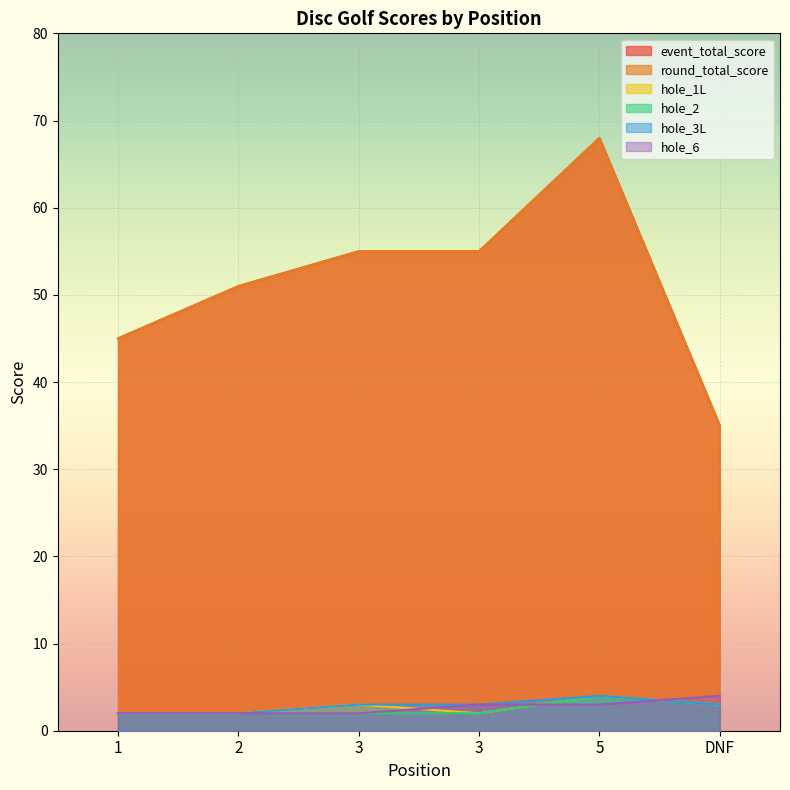

True or false: hole_3L has more than 0 points higher than both neighbors.

True